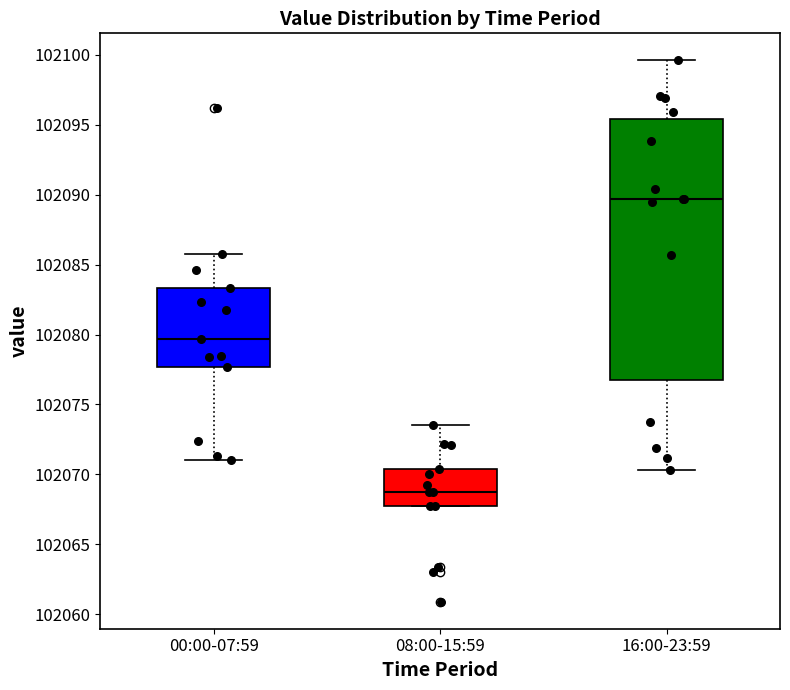

Comparing the boxes themselves (not the whiskers), which one is the tallest?

16:00-23:59